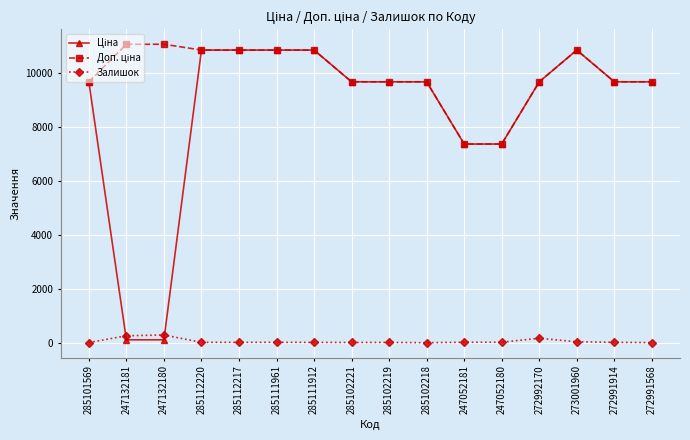

True or false: Залишок has a value of 21.0 at 247052180.

True